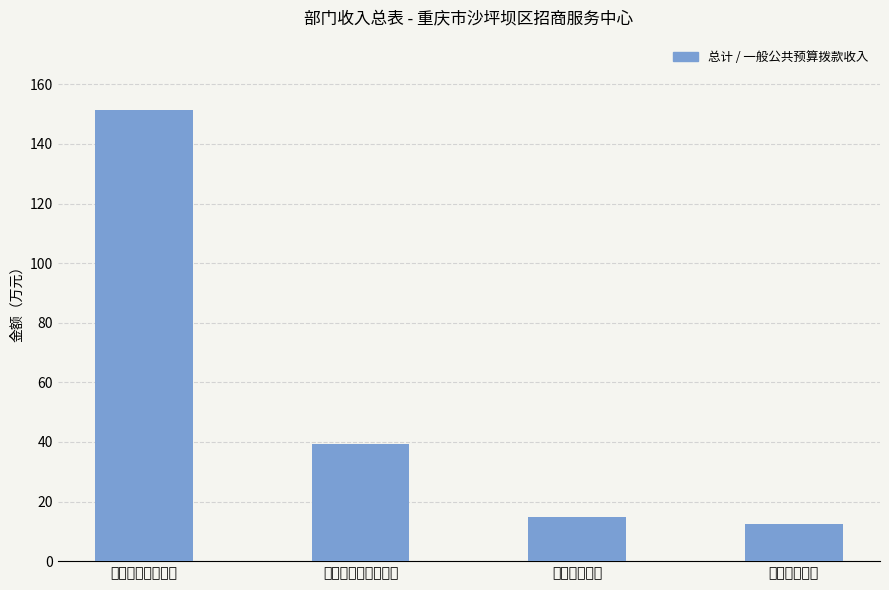

Is it true that the value at 住房保障支出 is 12.6?

True